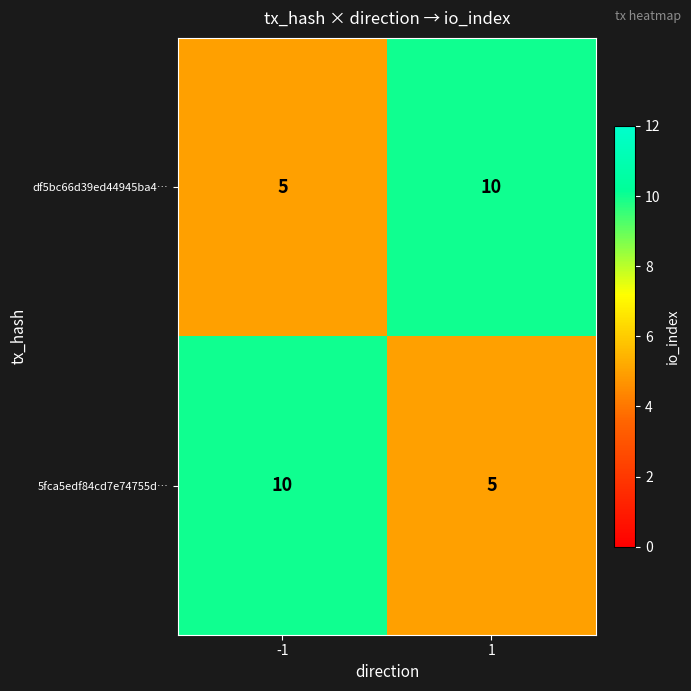

What is the sum of all 5fca5edf84cd7e74755d… values?

15